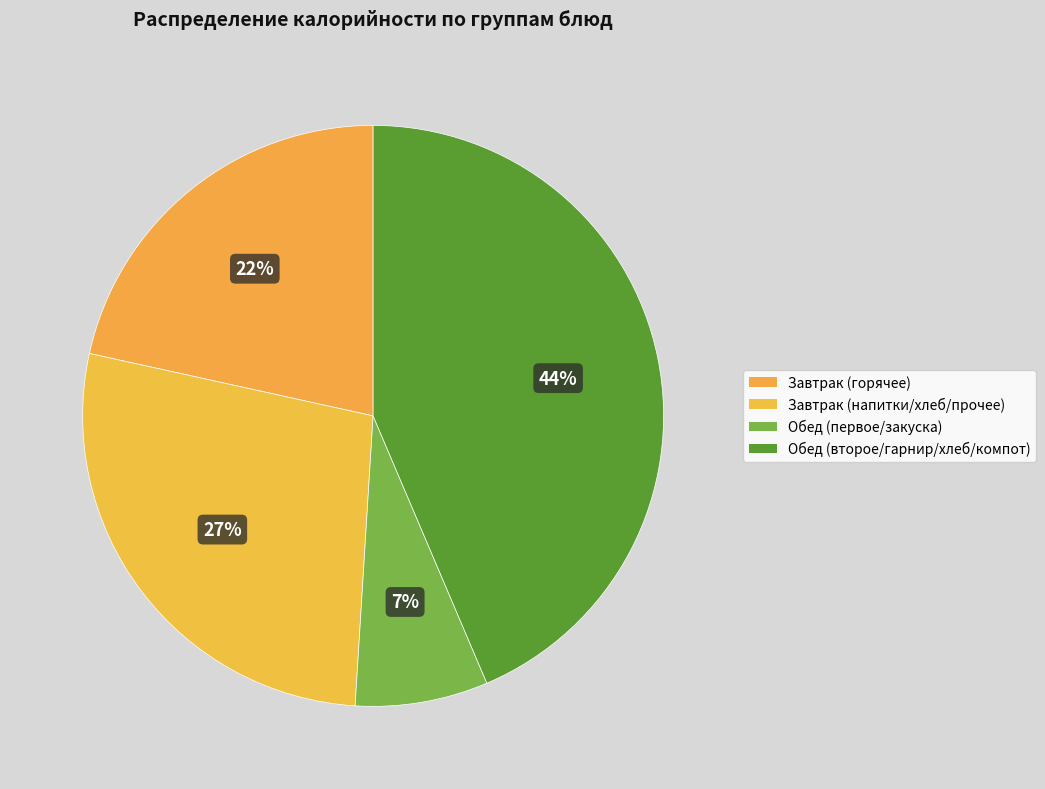

How many segments does this pie chart have?

4